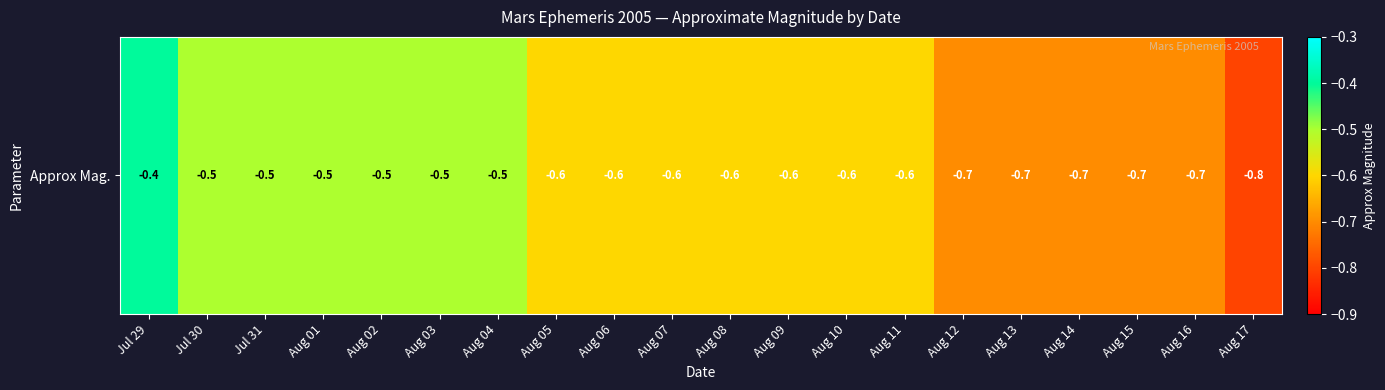

At which label is the value closest to 0?

Jul 29